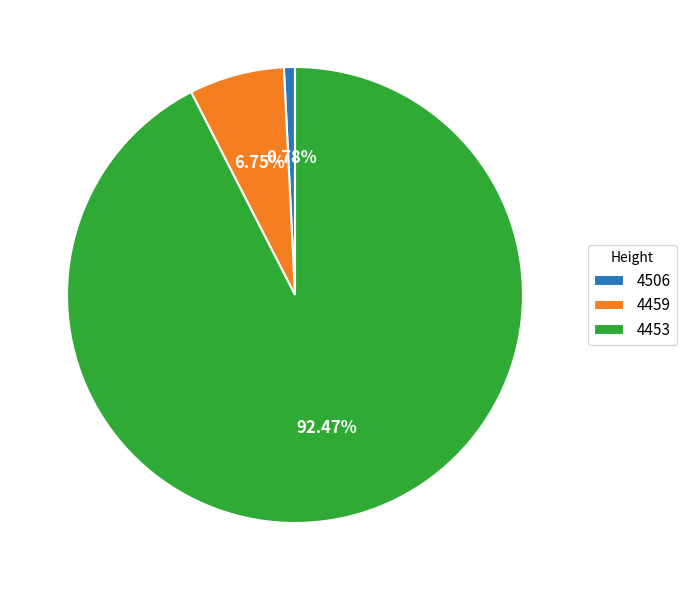

Does 4506 represent more than half of the total?

No